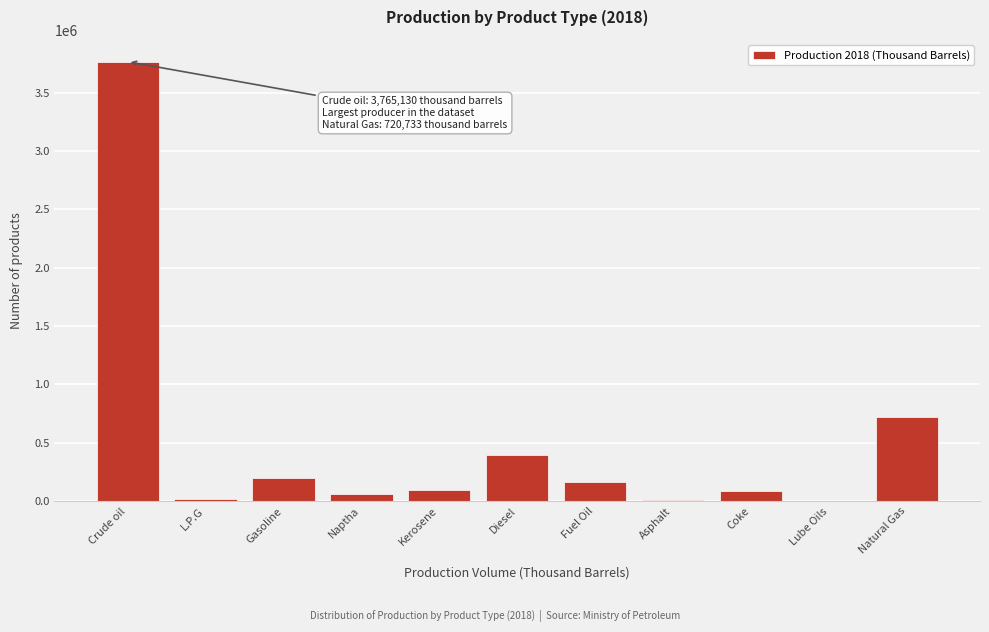

The value at Crude oil is 3765130. True or false?

True